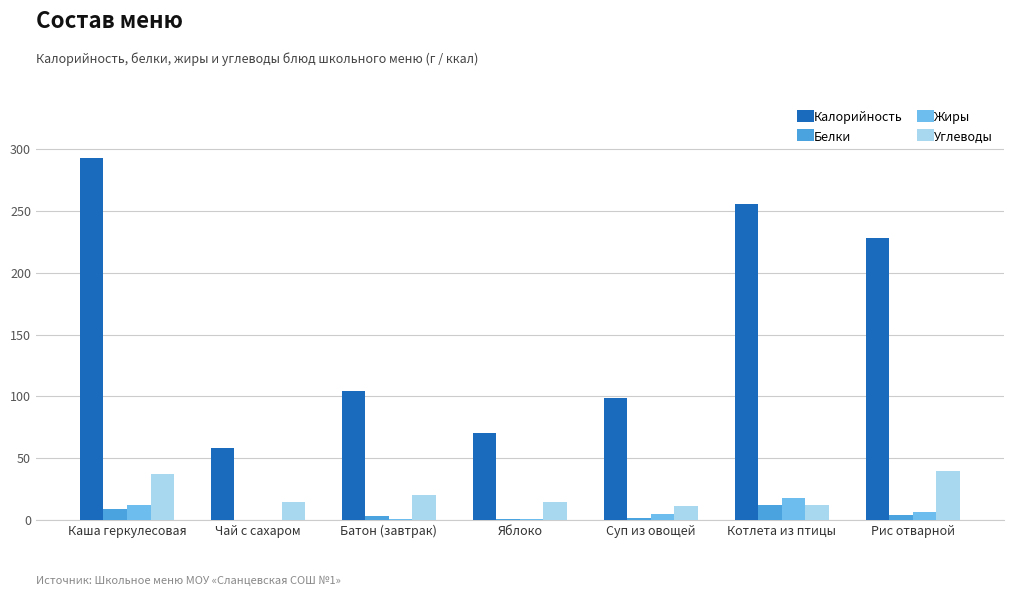

What is the maximum value for Белки?

12.3